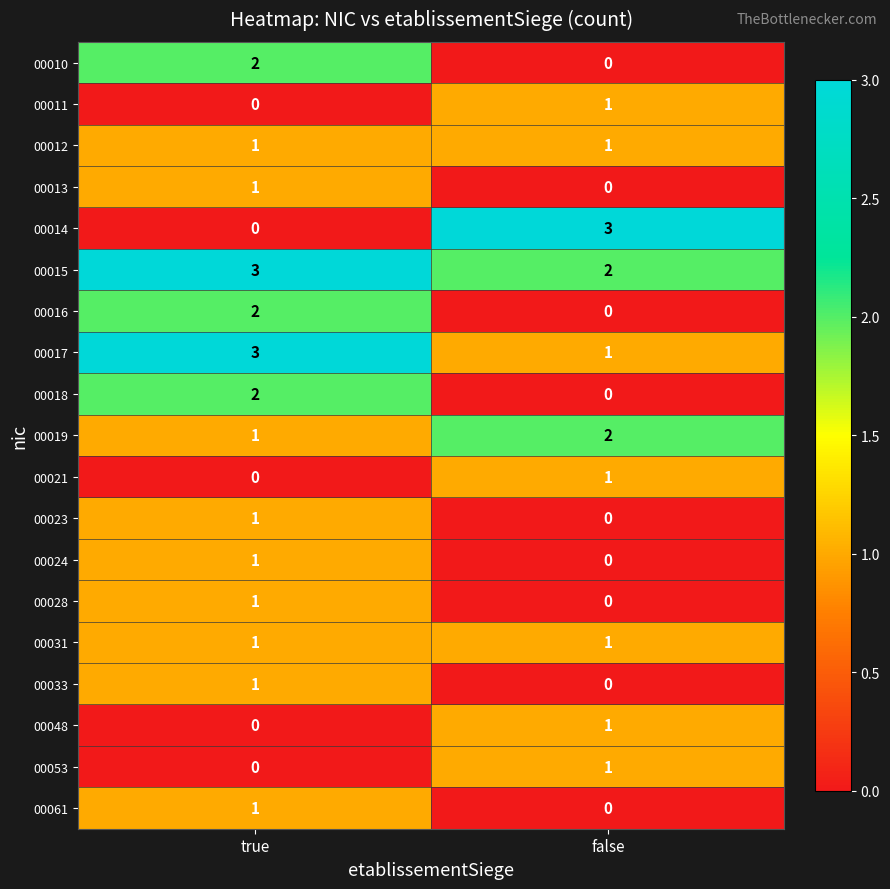

Rank the categories by 00053 value from highest to lowest.

false, true